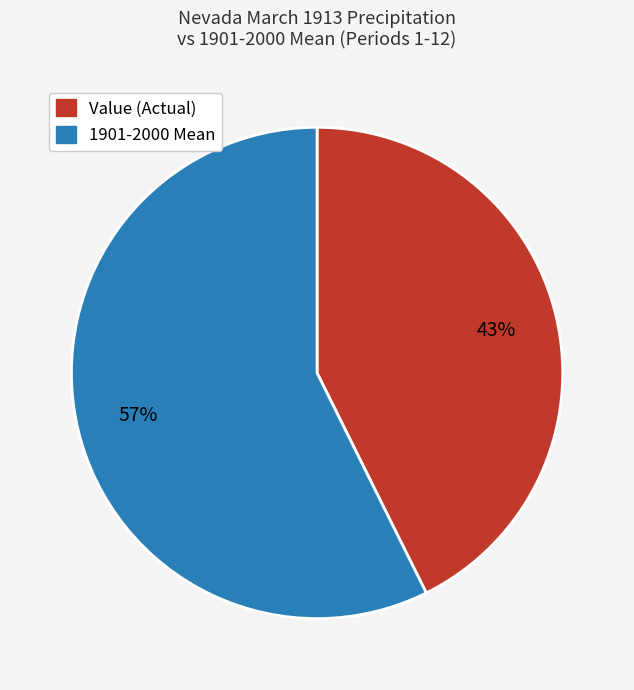

To the nearest percent, what is the average slice percentage?

50%